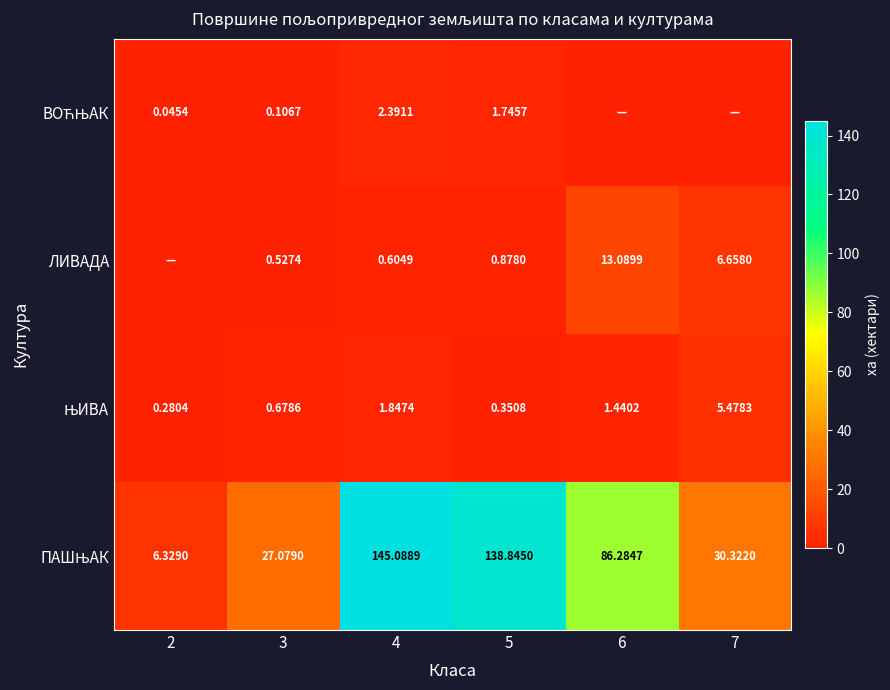

Which series has the widest spread of values?

ПАШЊАК